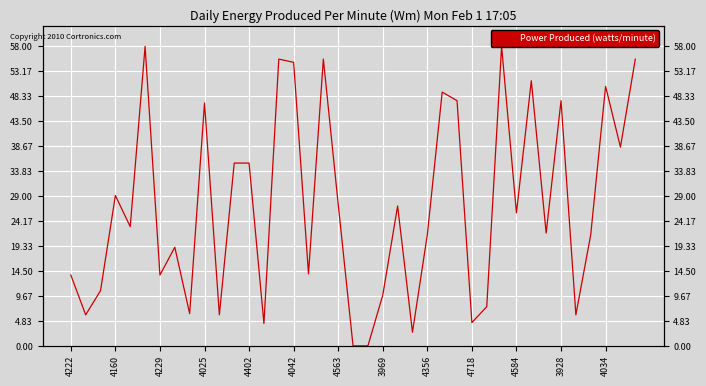

How many data points are less than 23?

19